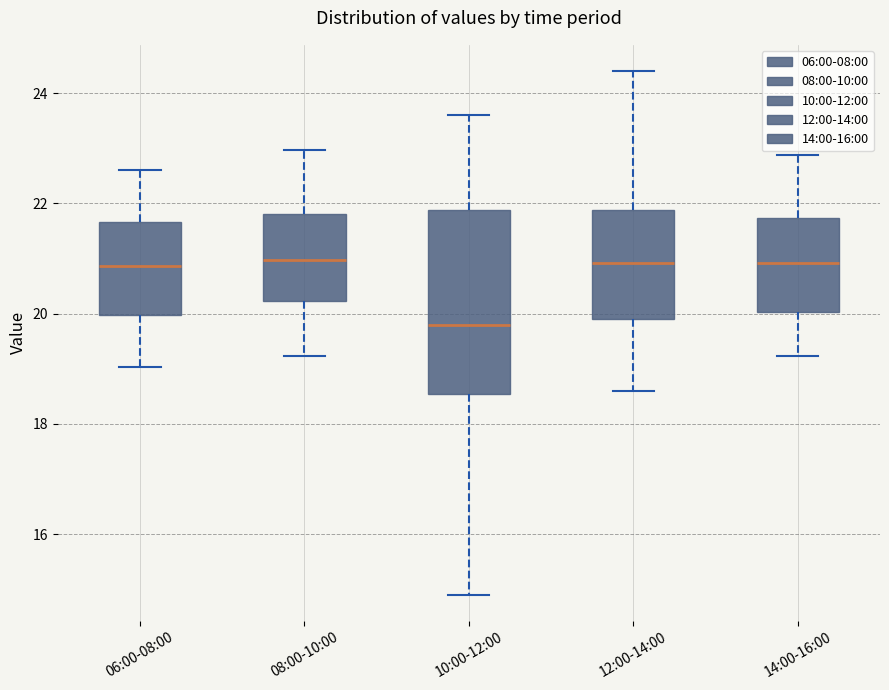

Reading left to right, read every box against the y-axis: the position of its median line, the range the box covers, and the ends of its whiskers. The values are not printed on the chart, so give them approximately, as read against the axis.

06:00-08:00: median 20.8, box 20.0 to 21.6, whiskers 19.0 to 22.6
08:00-10:00: median 21.0, box 20.2 to 21.8, whiskers 19.2 to 23.0
10:00-12:00: median 19.8, box 18.6 to 21.8, whiskers 15.0 to 23.6
12:00-14:00: median 21.0, box 19.8 to 21.8, whiskers 18.6 to 24.4
14:00-16:00: median 21.0, box 20.0 to 21.8, whiskers 19.2 to 22.8